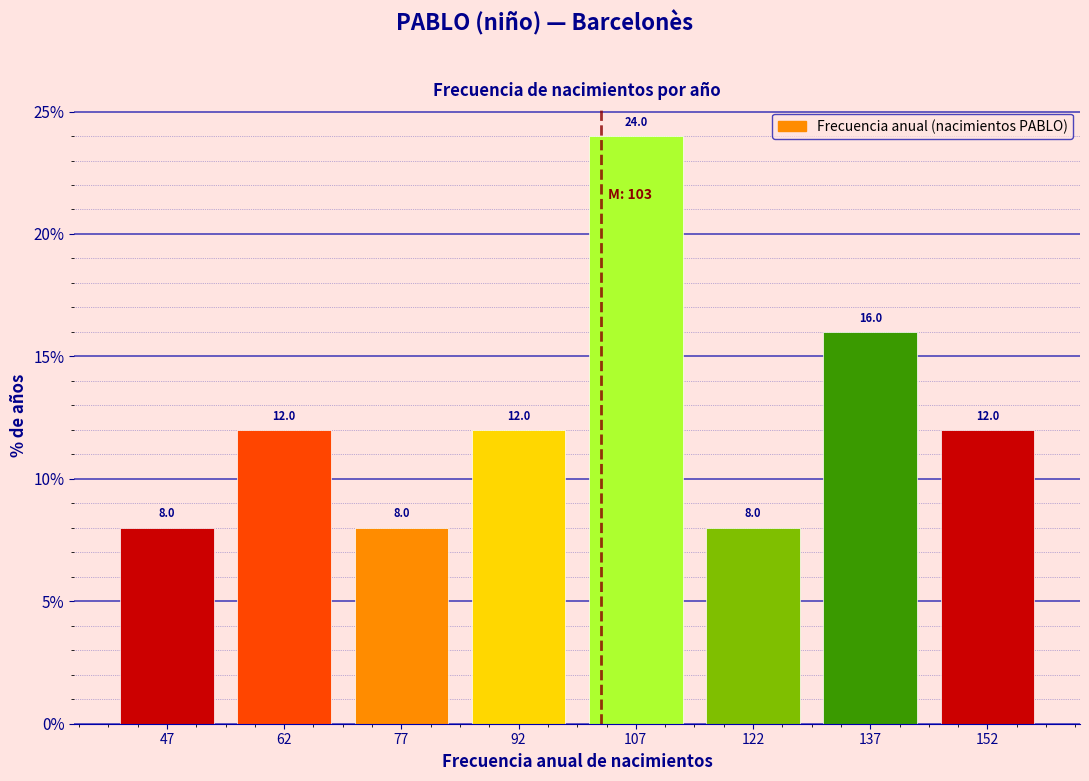

Reading left to right, list every bar in this chart as the range it spans on the x-axis followed by its height. The bar edges are not printed on the chart, so give them approximately, as read against the axis.

40 to 55: 8.0
55 to 70: 12.0
70 to 85: 8.0
85 to 100: 12.0
100 to 115: 24.0
115 to 130: 8.0
130 to 145: 16.0
145 to 160: 12.0